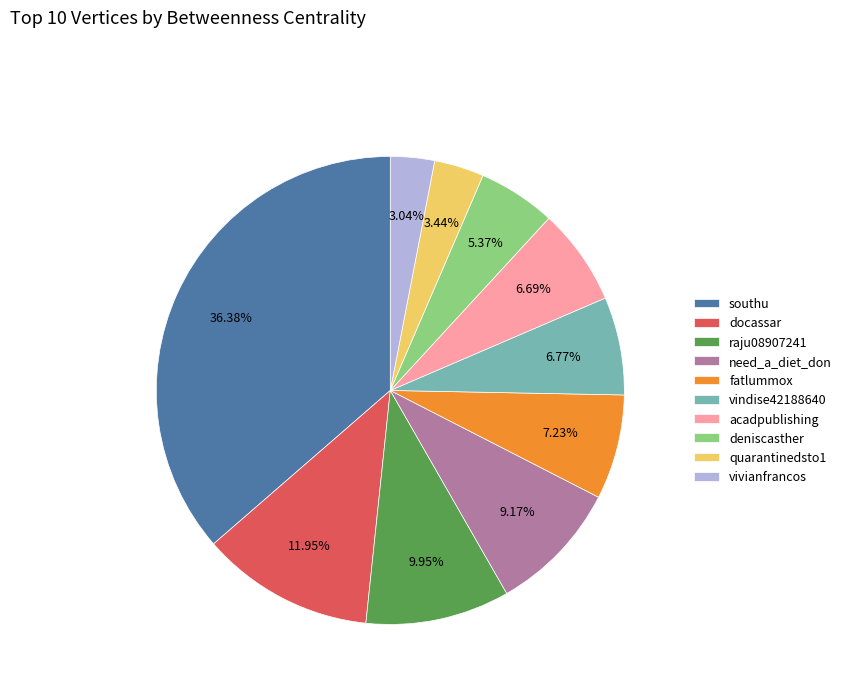

Approximately how many times larger is the value at deniscasther compared to vindise42188640?

0.8